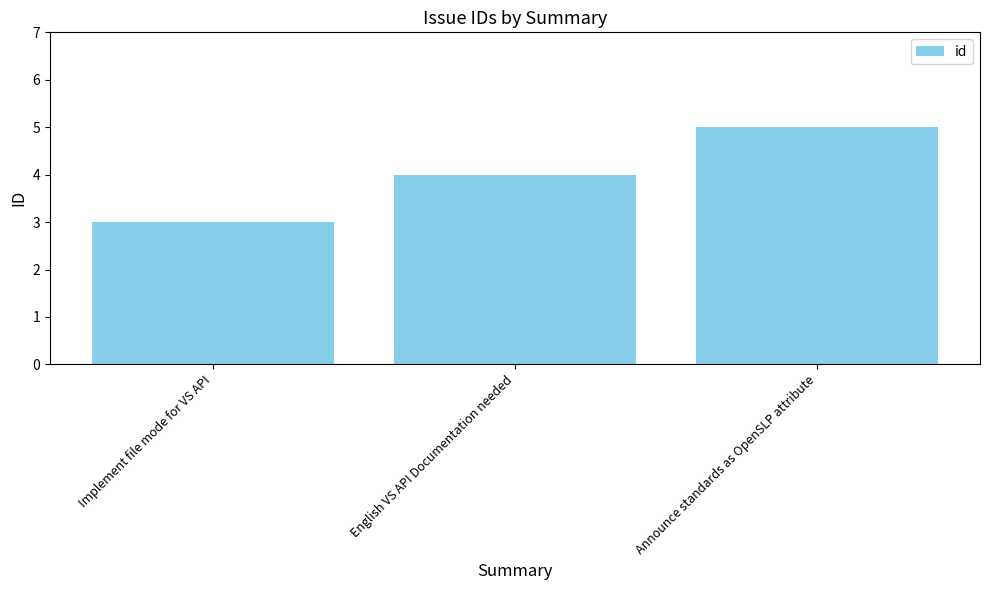

What is the maximum value shown in the chart?

5